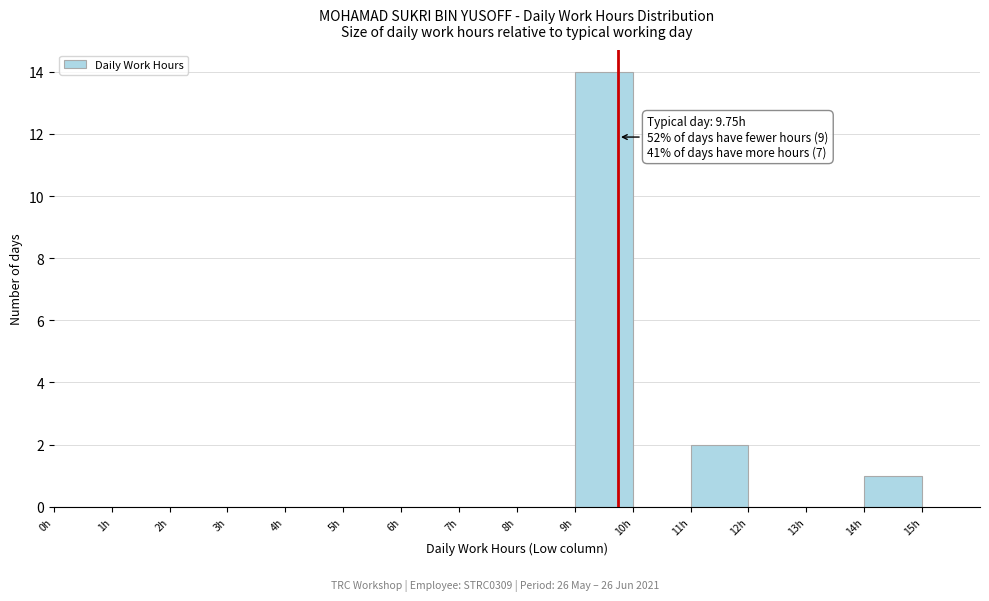

Over which range of the x-axis is the bar tallest?

9 to 10